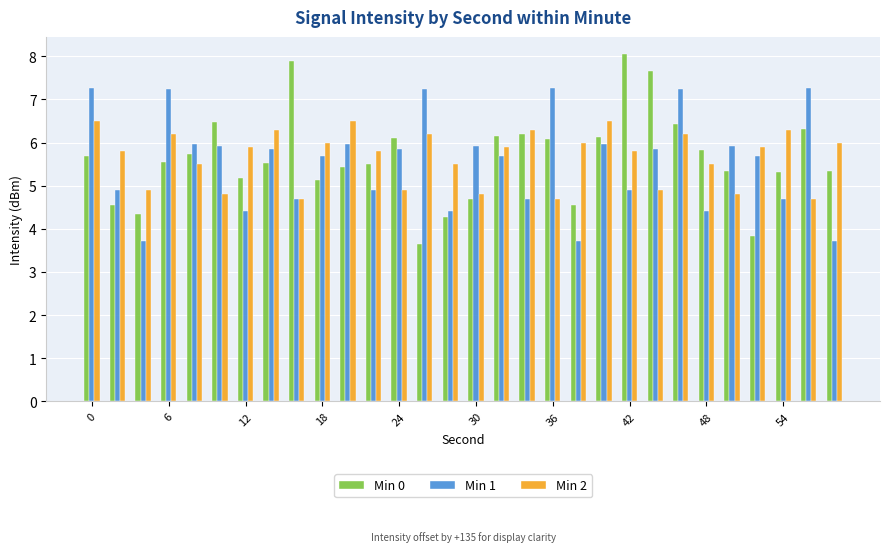

What is the difference between the second highest and minimum values in the Min 1 series?

3.5